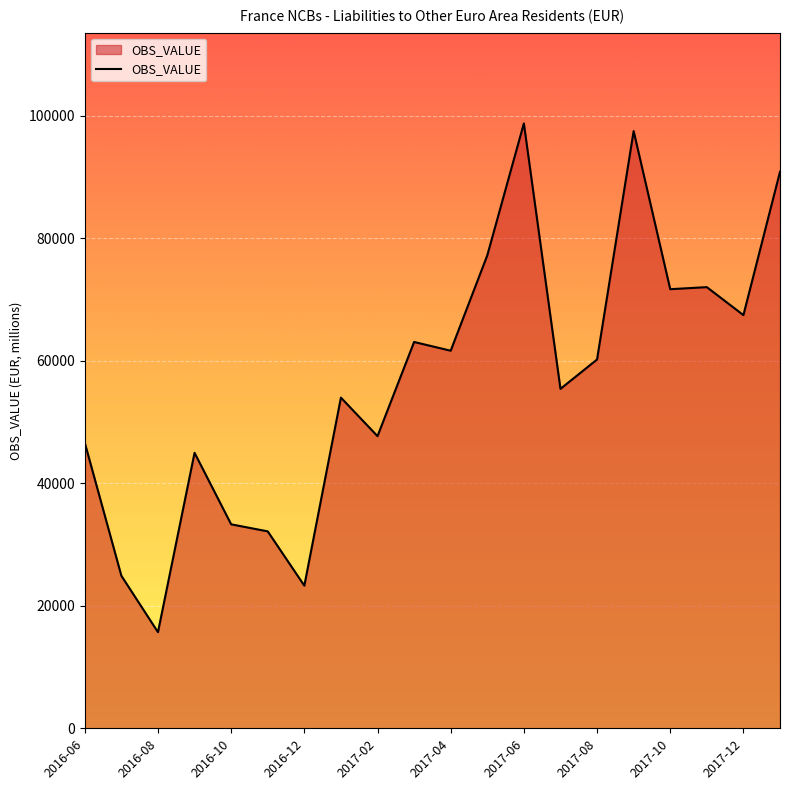

What is the minimum value shown in the chart?

15697.8